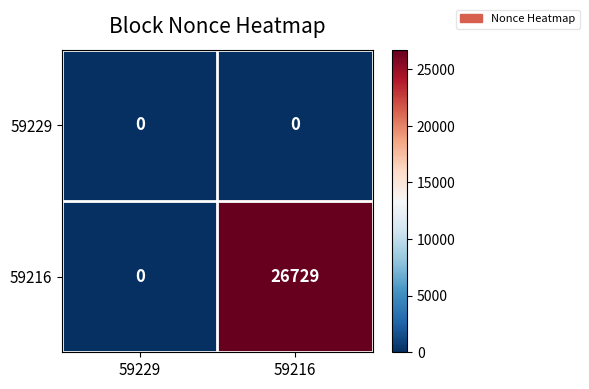

True or false: 59216 has a value of 26729 at 59216.

True